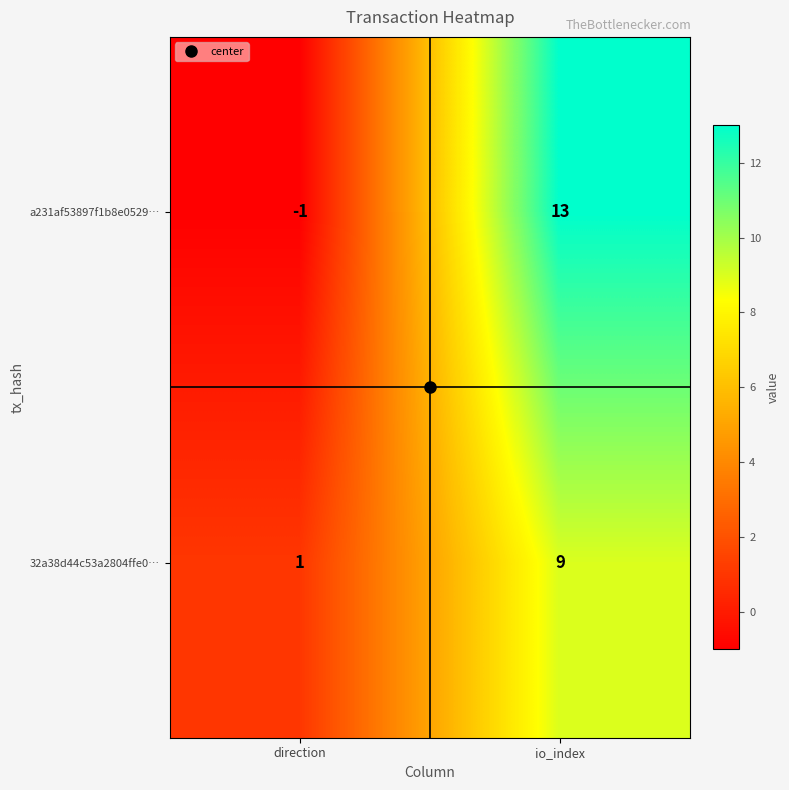

Which series changed the most between direction and io_index?

a231af53897f1b8e0529…